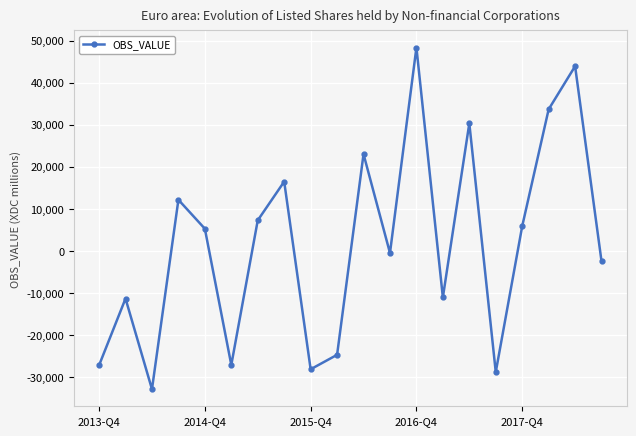

How many lines are shown in the chart?

1